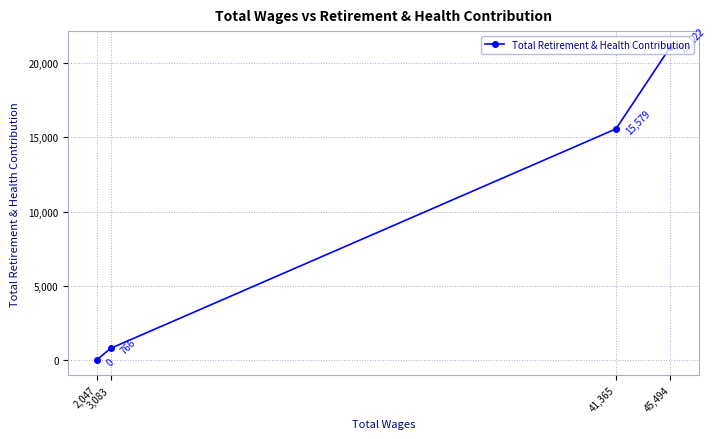

Where is the data nearest to the value 10561?

41,365